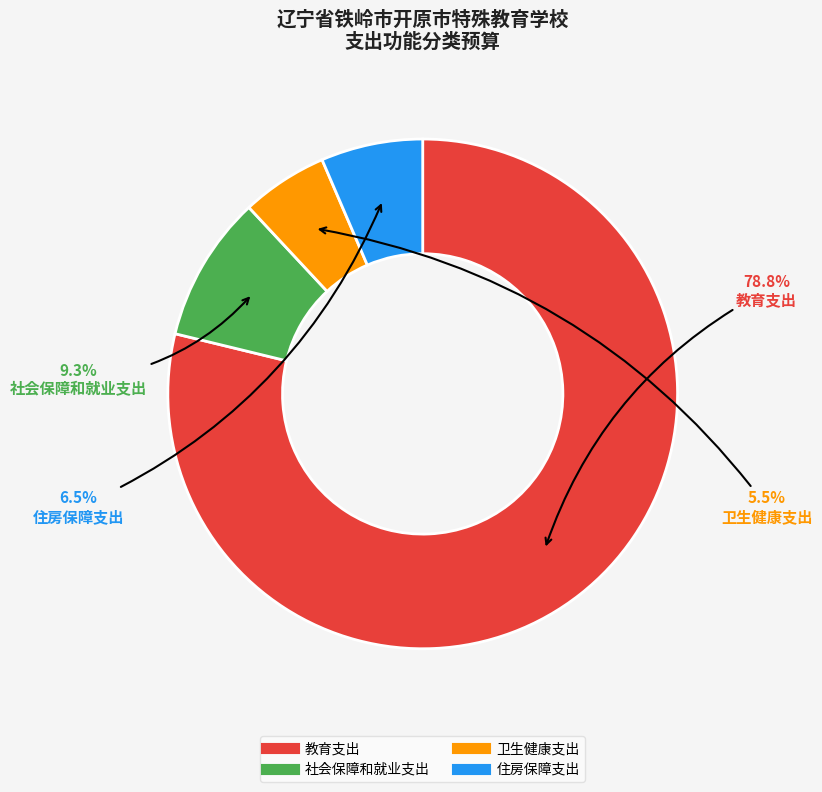

Combined, do 住房保障支出 and 教育支出 account for over 50%?

Yes